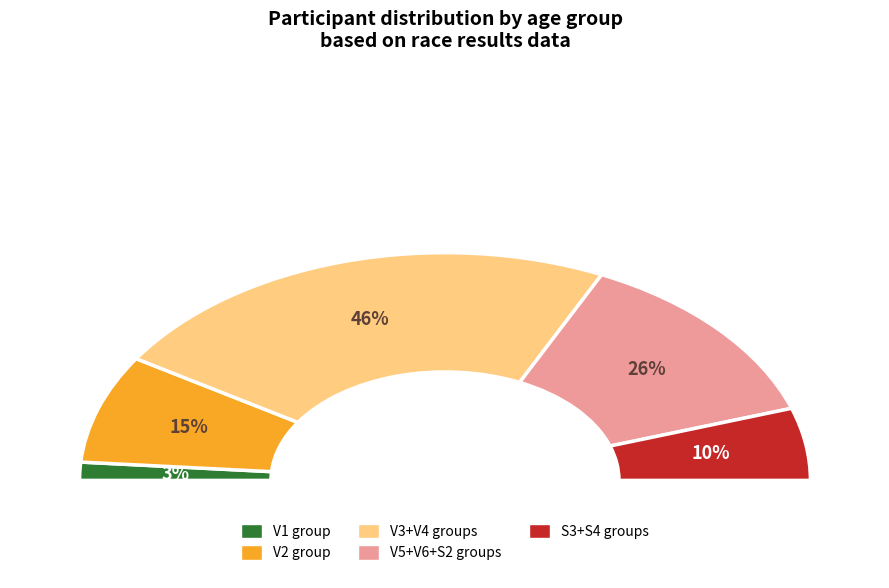

What is the smallest slice in the pie chart?

V1